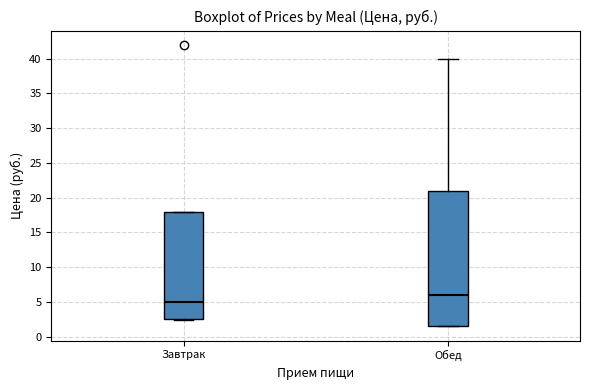

Reading left to right, read every box against the y-axis: the position of its median line, the range the box covers, and the ends of its whiskers. The values are not printed on the chart, so give them approximately, as read against the axis.

Завтрак: median 5.0, box 2.5 to 18.0, whiskers 2.5 (just below the box's lower edge) to 18.0
Обед: median 6.0, box 1.5 to 21.0, whiskers 1.5 to 40.0